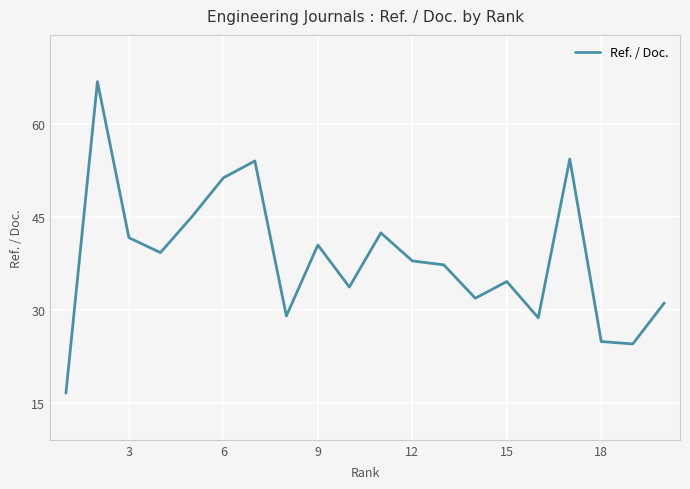

Does the chart display data point markers on the line(s)?

No